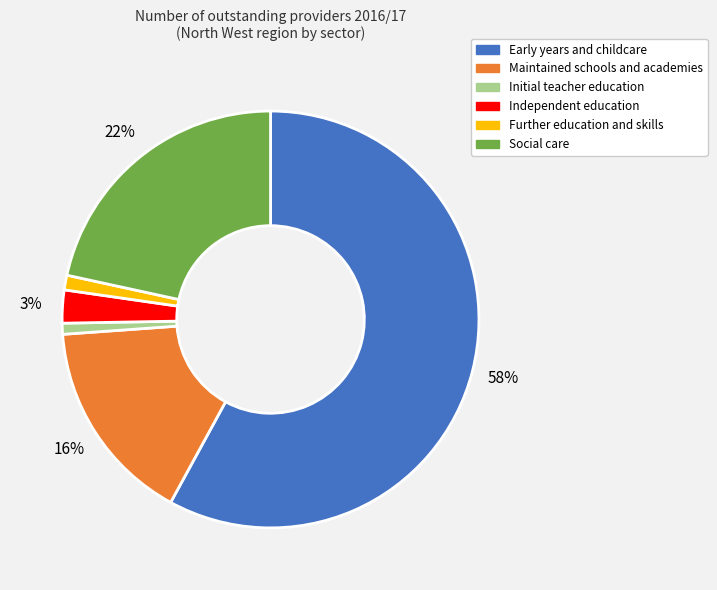

To the nearest percent, what is the average slice percentage?

17%